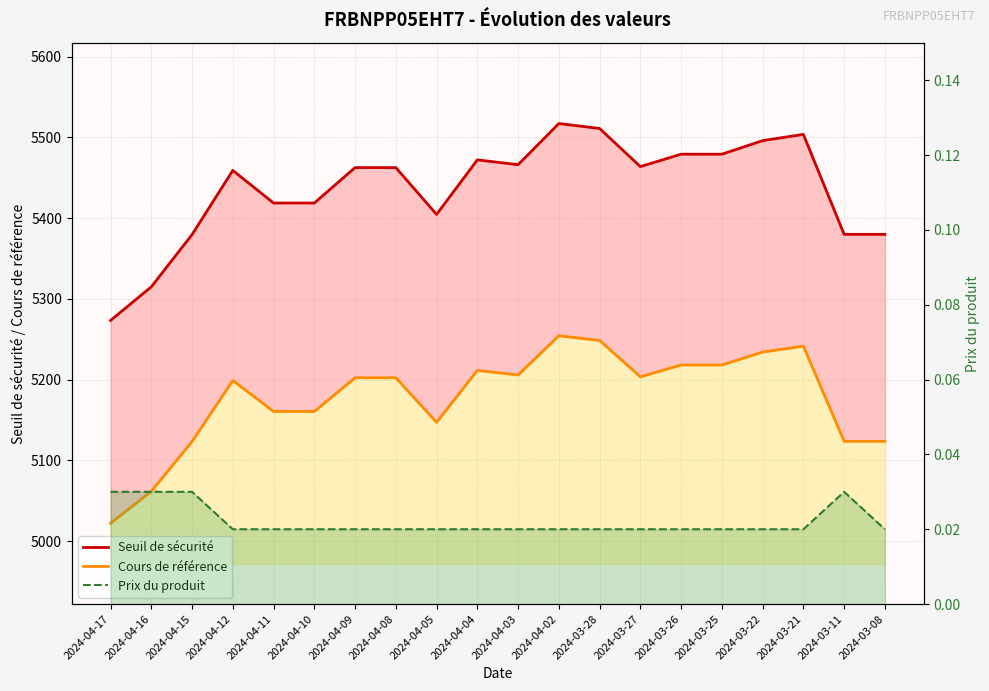

In Prix du produit, how many points are higher than both neighbors (excluding endpoints)?

1